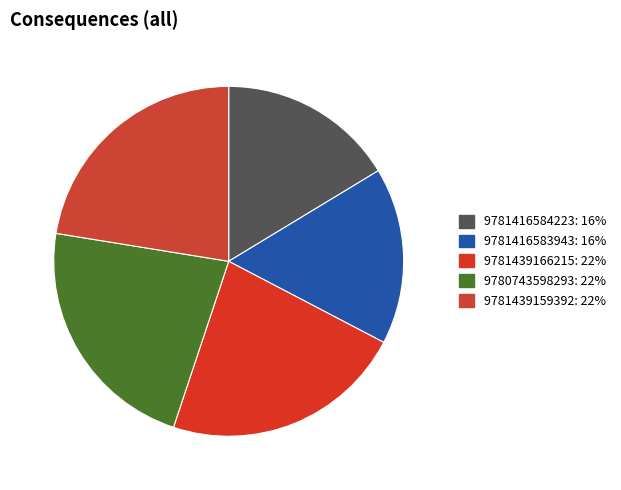

Does 9781439159392 account for over 50% of the chart?

No